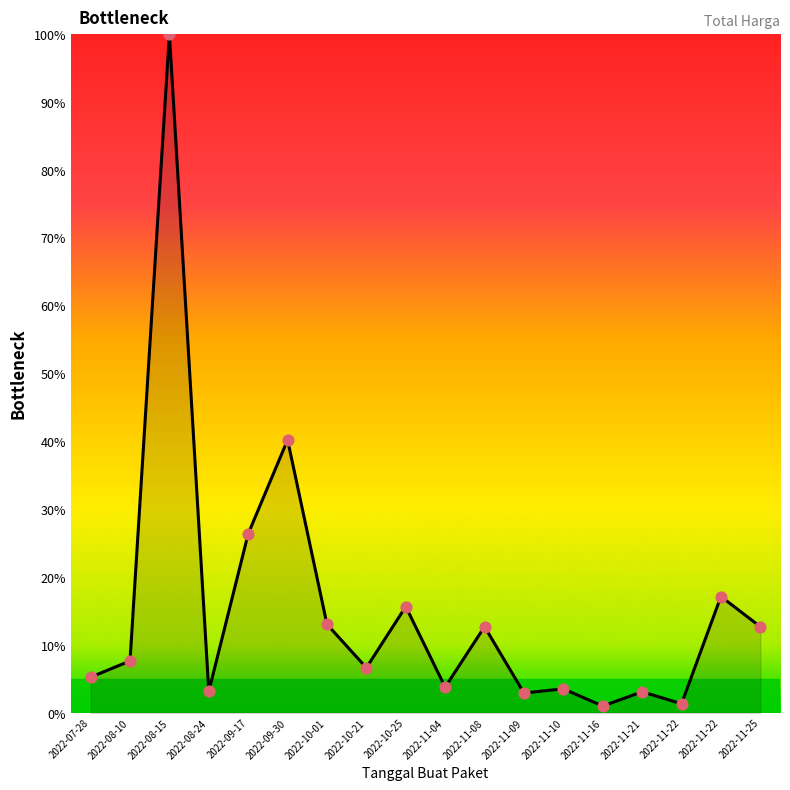

What is the ratio of the value at 2022-08-10 to the value at 2022-08-24?

2.4